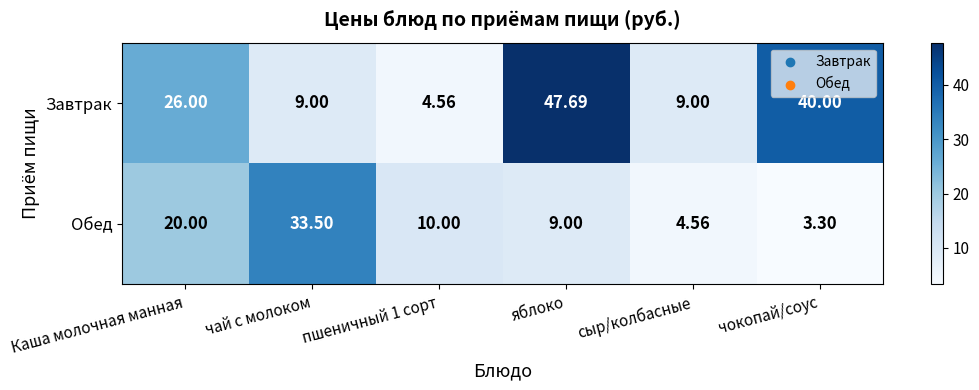

At which label is Обед closest to 18?

Каша молочная манная